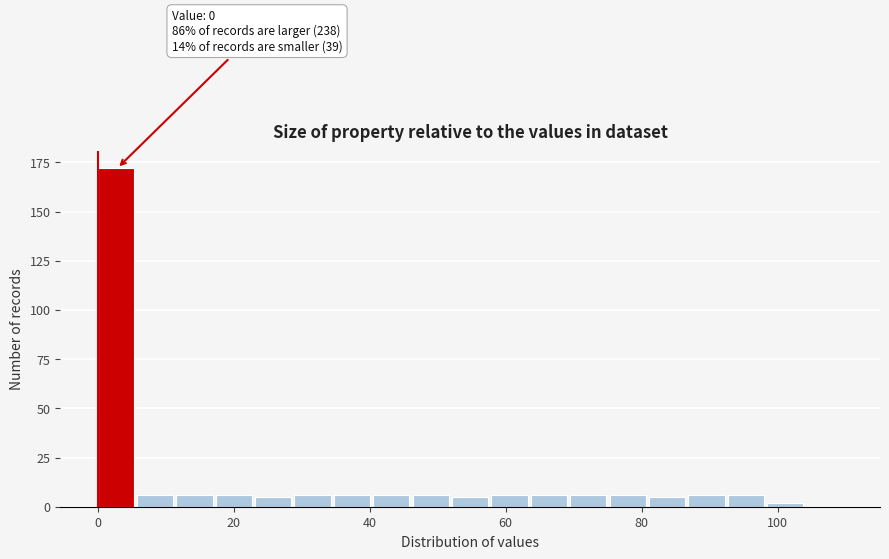

Around what value on the x-axis is the tallest bar? Give the approximate position of its centre, as read against the axis.

2